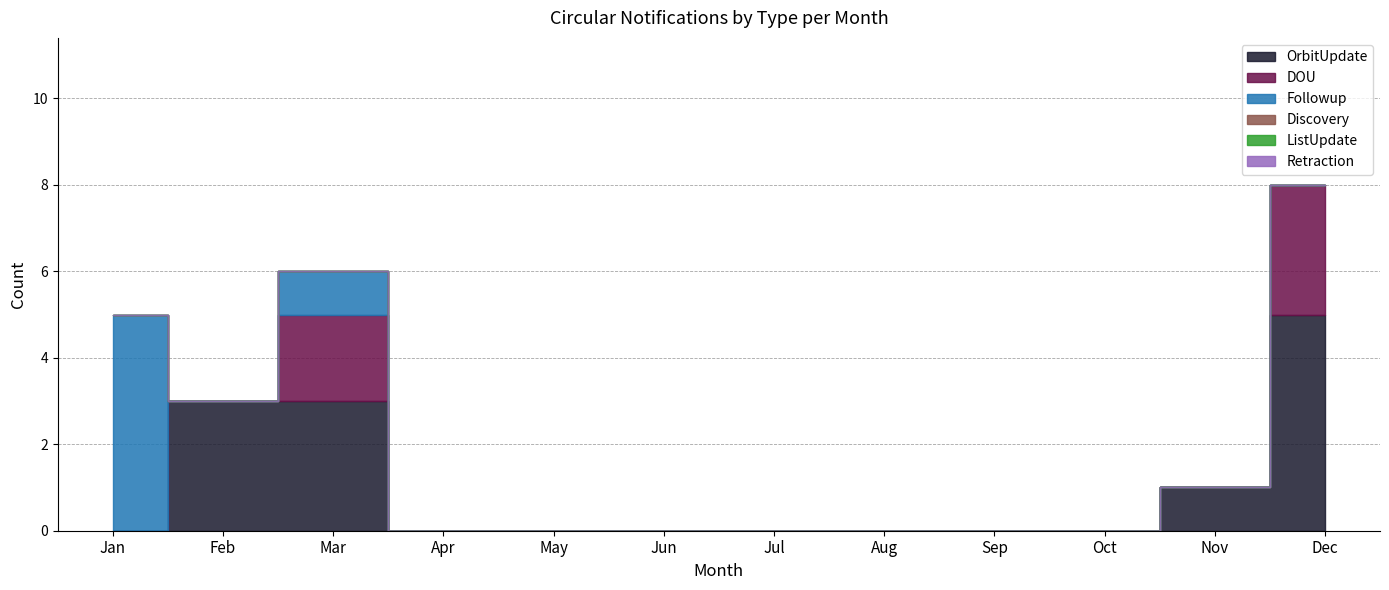

True or false: ListUpdate has a value of 0 at Oct.

True